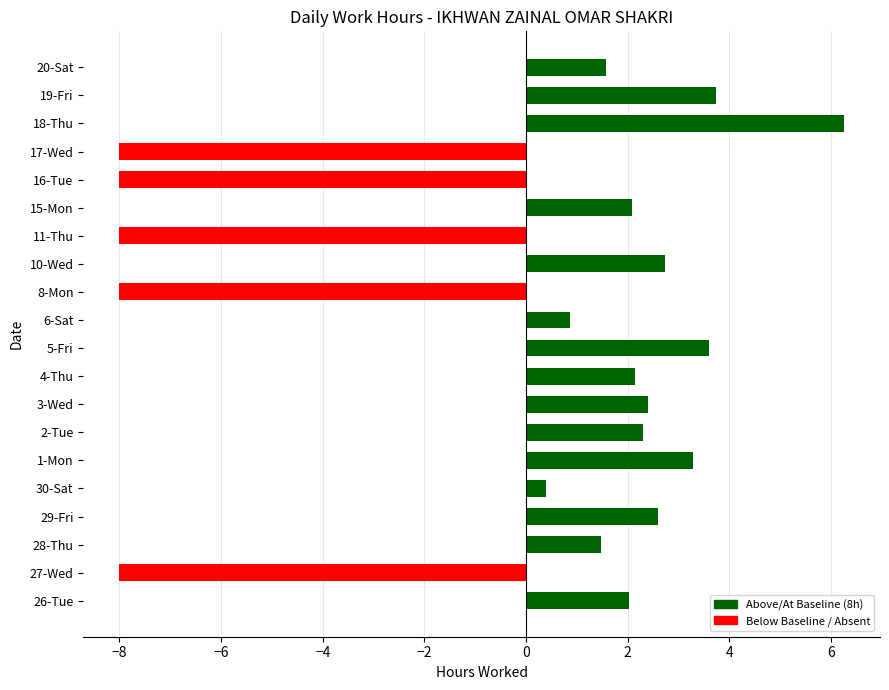

What is the change in value from 30-Sat to 17-Wed?

-8.4